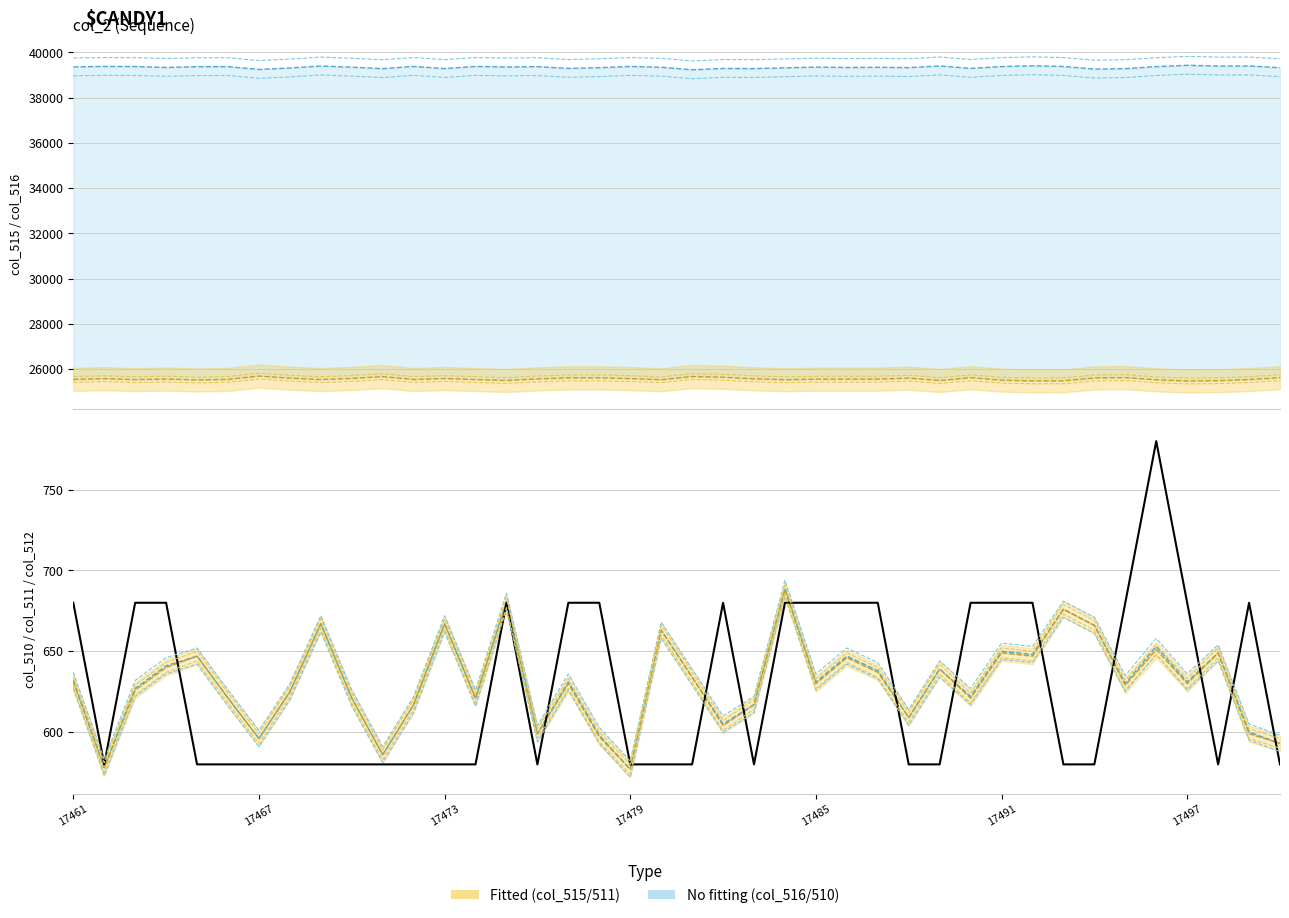

In col_511, how many points are lower than both neighbors (excluding endpoints)?

13